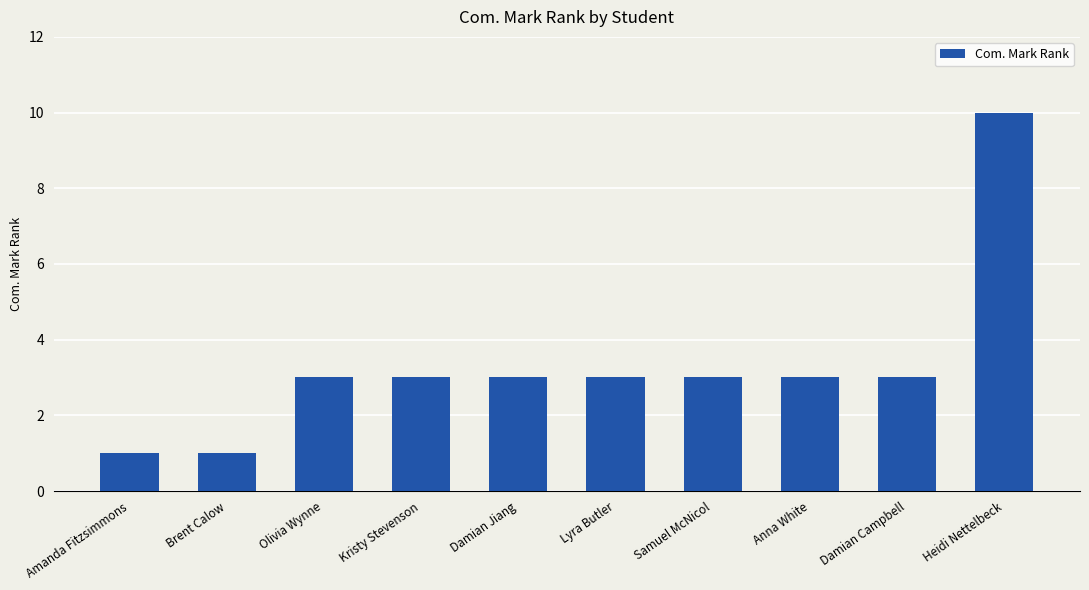

Reading right to left, list all the values displayed in this chart.

Heidi Nettelbeck=10	Damian Campbell=3	Anna White=3	Samuel McNicol=3	Lyra Butler=3	Damian Jiang=3	Kristy Stevenson=3	Olivia Wynne=3	Brent Calow=1	Amanda Fitzsimmons=1